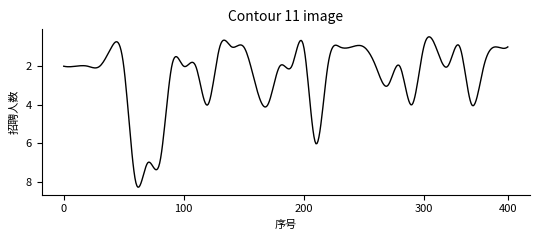

What is the maximum value shown in the chart?

8.3